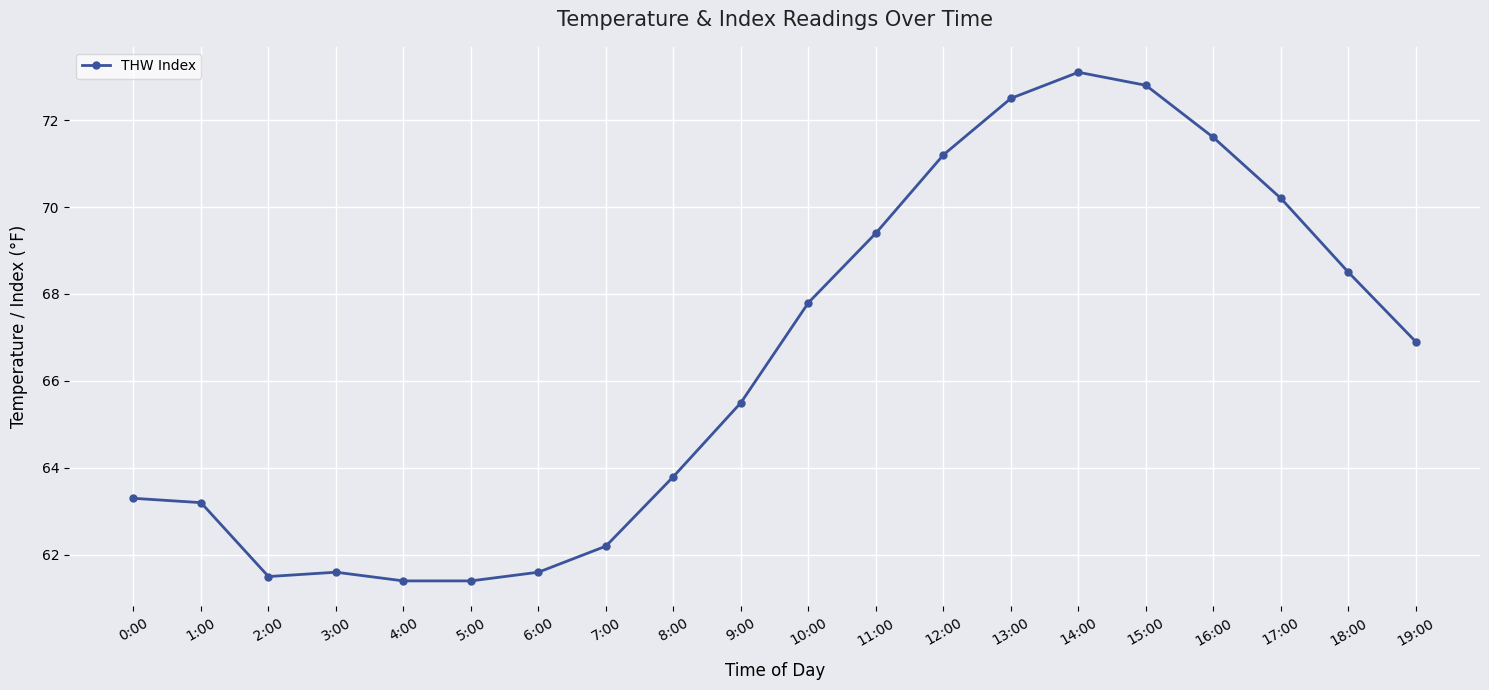

Reading left to right, list all the values displayed in this chart.

0:00=63.3	1:00=63.2	2:00=61.5	3:00=61.6	4:00=61.4	5:00=61.4	6:00=61.6	7:00=62.2	8:00=63.8	9:00=65.5	10:00=67.8	11:00=69.4	12:00=71.2	13:00=72.5	14:00=73.1	15:00=72.8	16:00=71.6	17:00=70.2	18:00=68.5	19:00=66.9